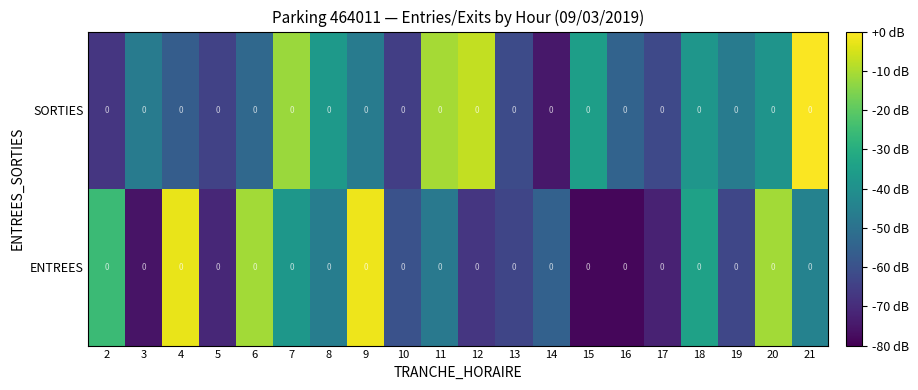

What is the sum of all row_0 values?

-947.3